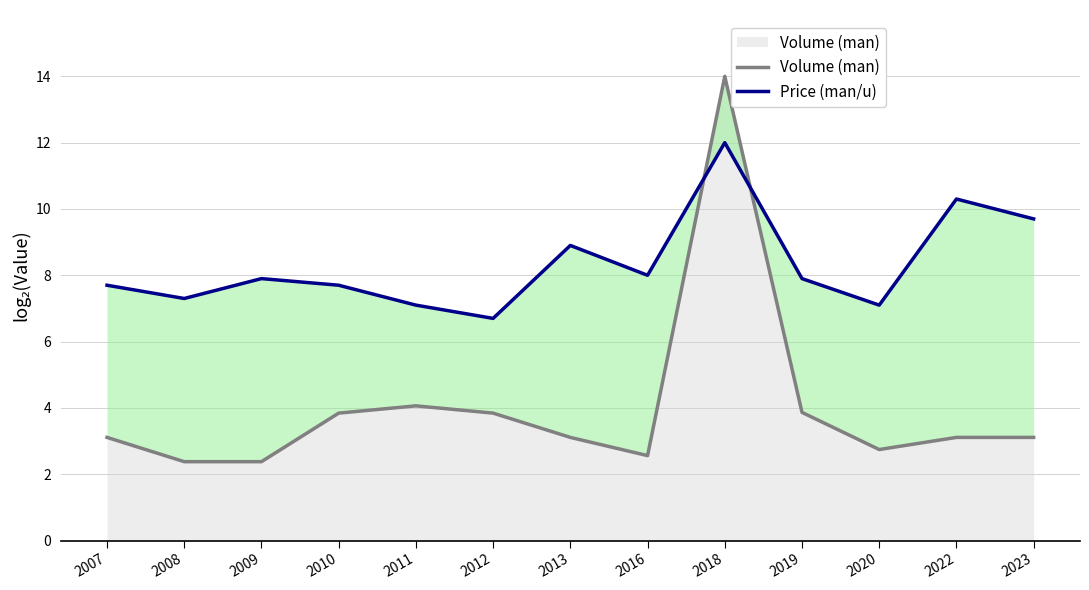

Where is the first local minimum for Price (man/u)?

2008